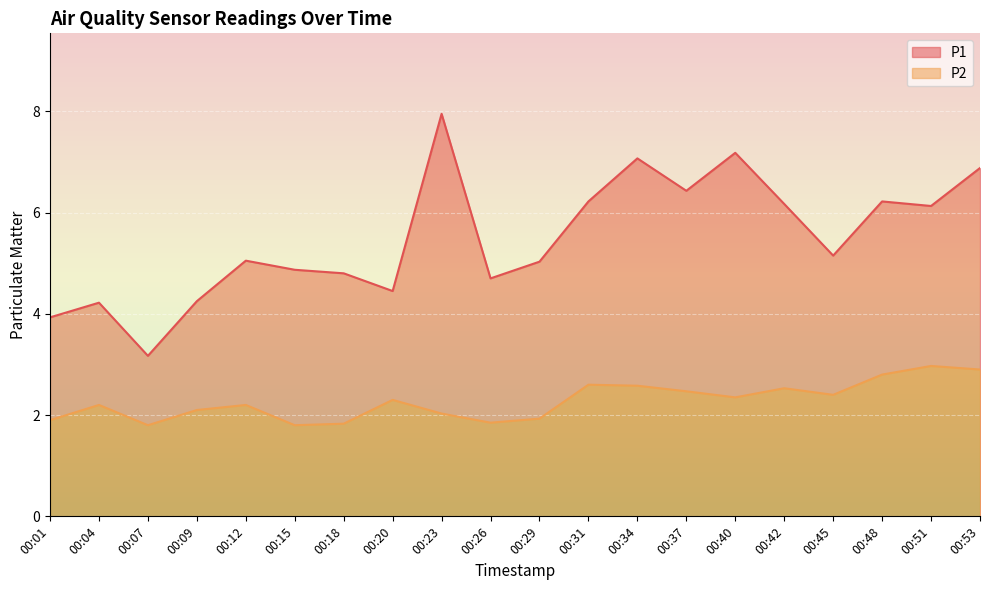

What is the difference between the maximum and minimum values in the P2 series?

1.2